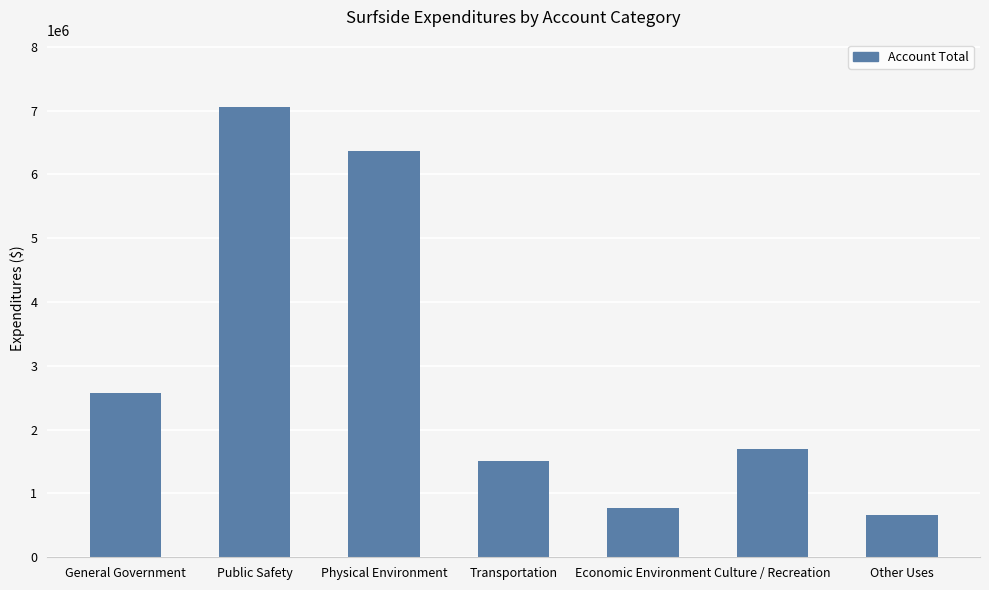

Read the value at Culture / Recreation.

1695275